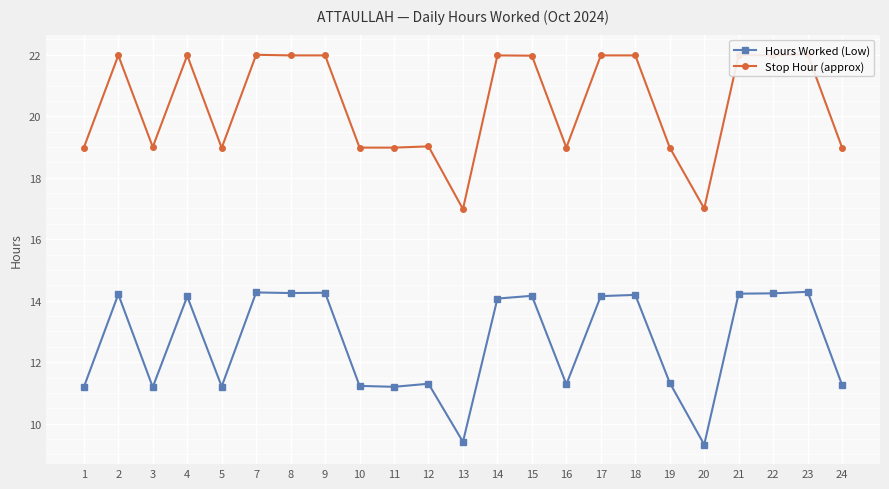

Reading left to right, list all the values displayed in this chart.

Hours Worked (Low): 11.2	14.2	11.2	14.1	11.2	14.3	14.2	14.3	11.2	11.2	11.3	9.4	14.1	14.2	11.3	14.2	14.2	11.3	9.3	14.2	14.2	14.3	11.3
Stop Hour (approx): 19.0	22.0	19.0	22.0	19.0	22.0	22.0	22.0	19.0	19.0	19.0	17.0	22.0	22.0	19.0	22.0	22.0	19.0	17.0	22.0	22.0	22.0	19.0